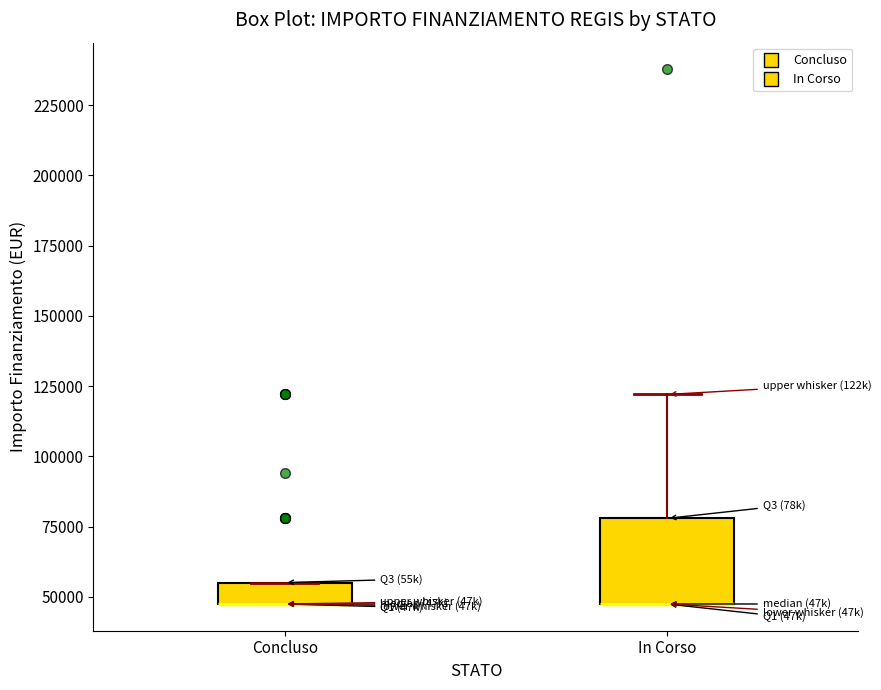

Reading left to right, read every box against the y-axis: the position of its median line, the range the box covers, and the ends of its whiskers. The values are not printed on the chart, so give them approximately, as read against the axis.

Concluso: median 45000 (drawn on the box's lower edge), box 45000 to 55000, whiskers 45000 to 55000
In Corso: median 45000 (drawn on the box's lower edge), box 45000 to 80000, whiskers 45000 to 120000